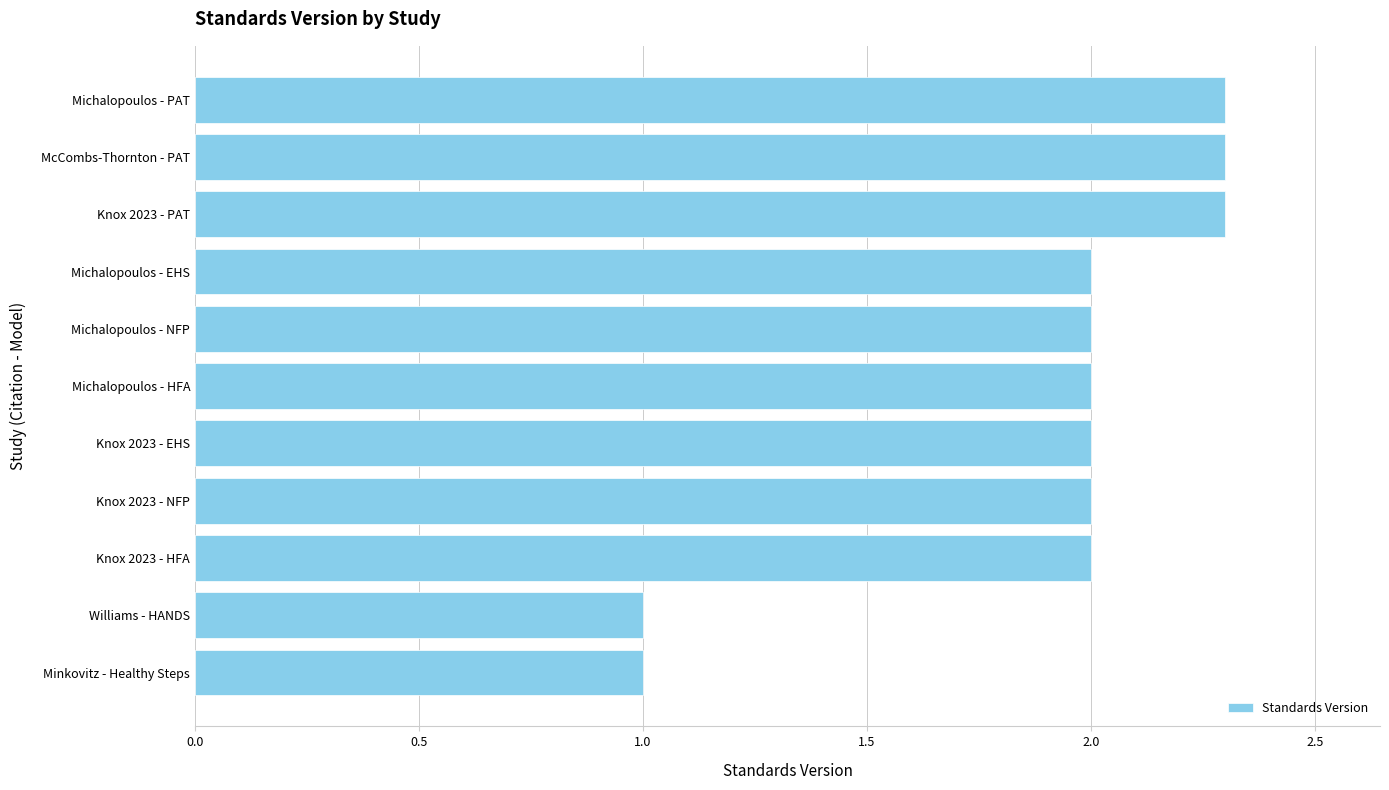

What is the difference between the second highest and minimum values?

1.3